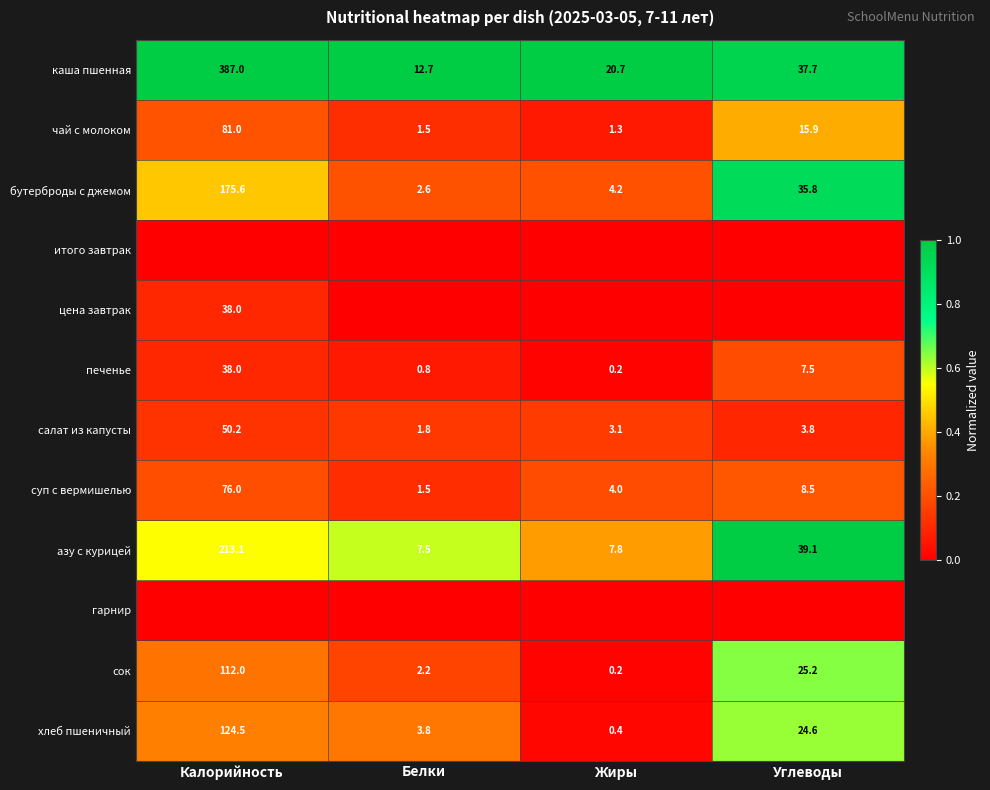

At how many categories does at least one series exceed 0?

4